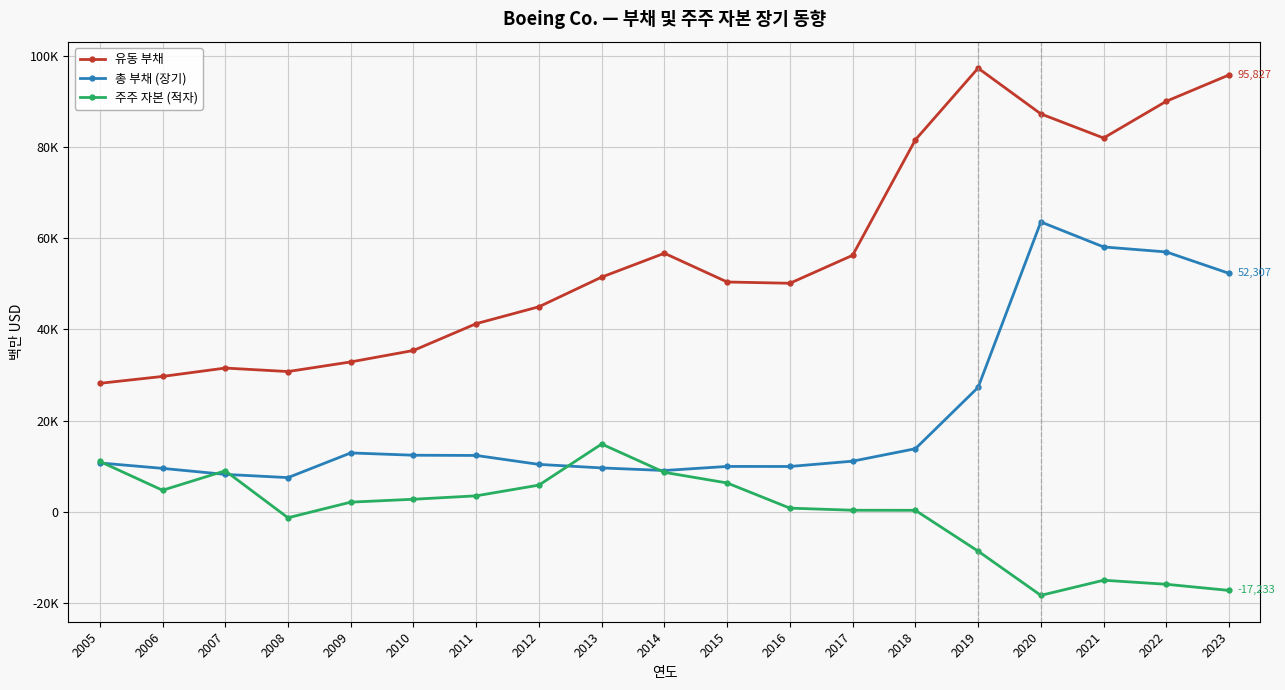

Does the chart have visible grid lines?

Yes